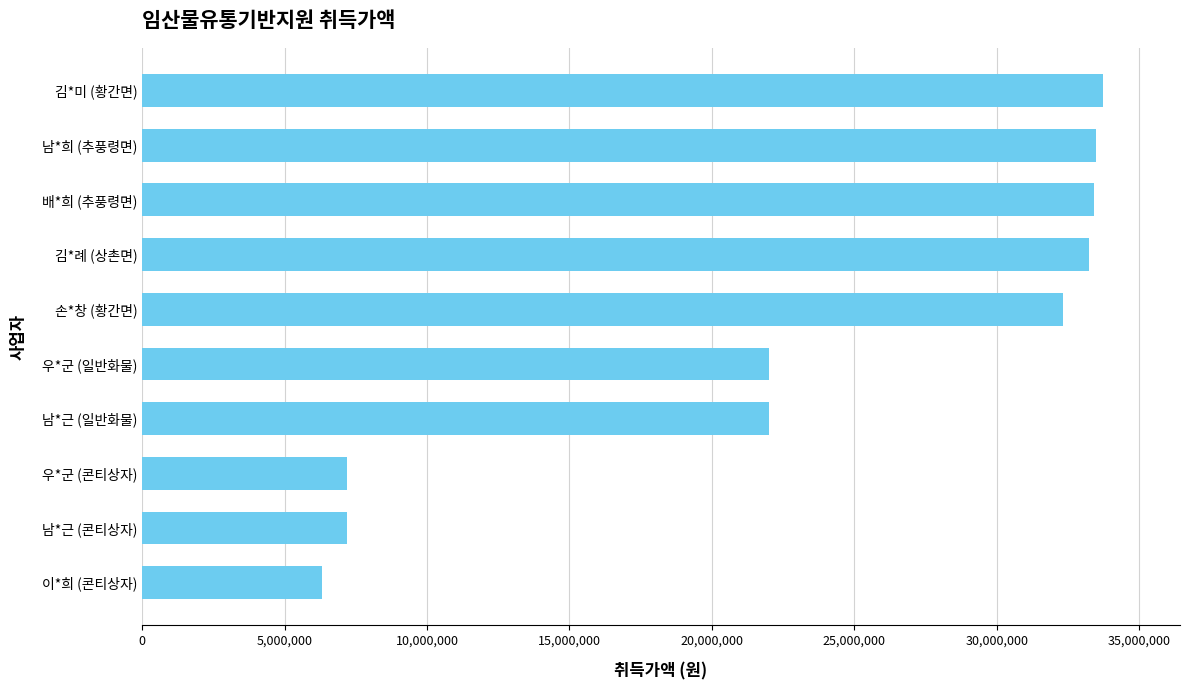

What is the minimum value shown in the chart?

6300000